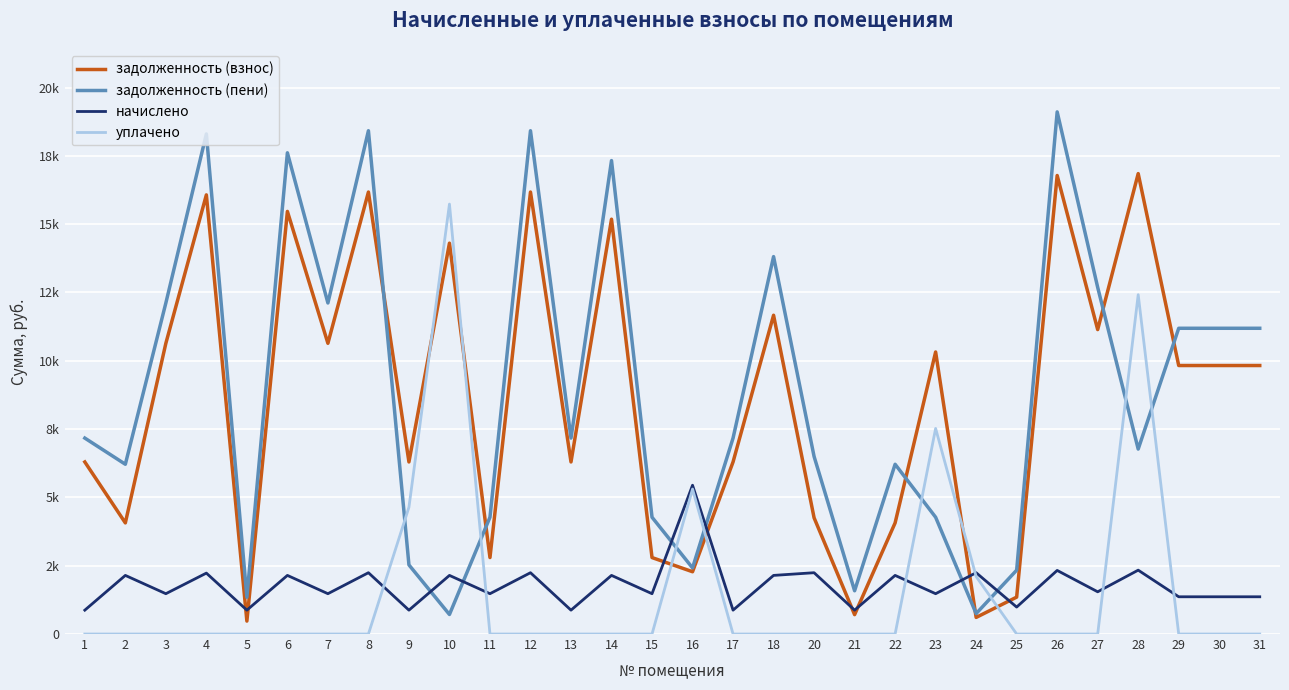

At which label does уплачено reach its peak?

10